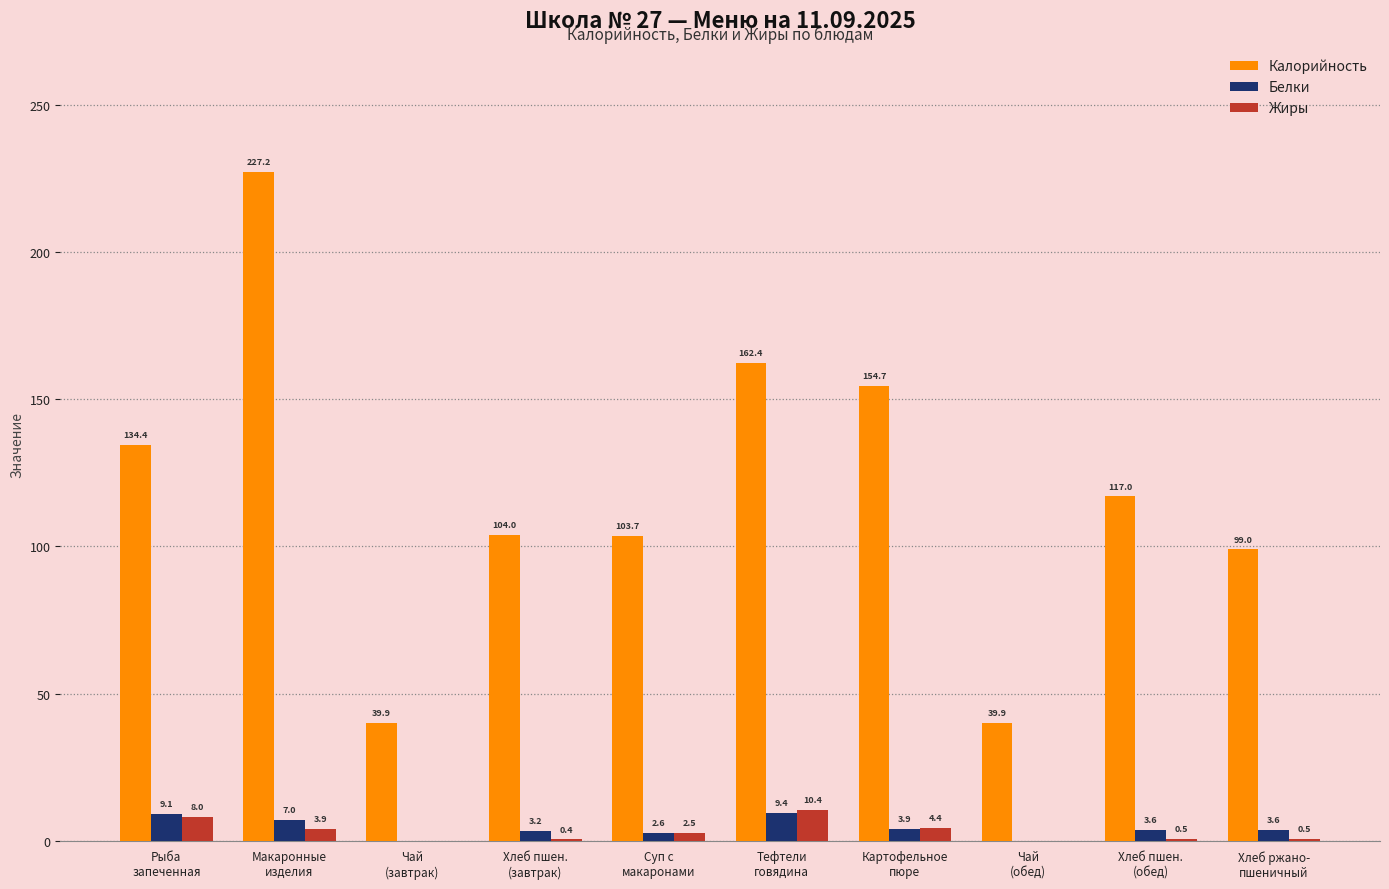

What is the average value of the Жиры series?

3.0